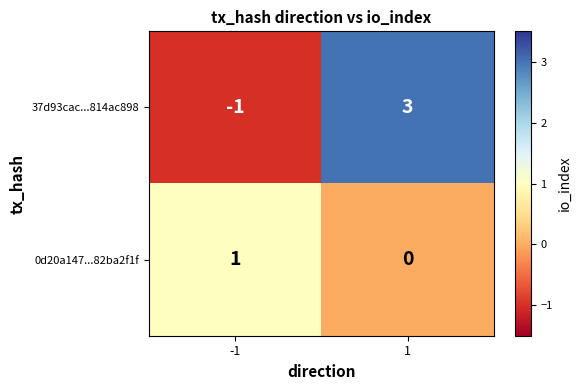

What is the difference between the maximum and minimum values in the 37d93cac...814ac898 series?

4